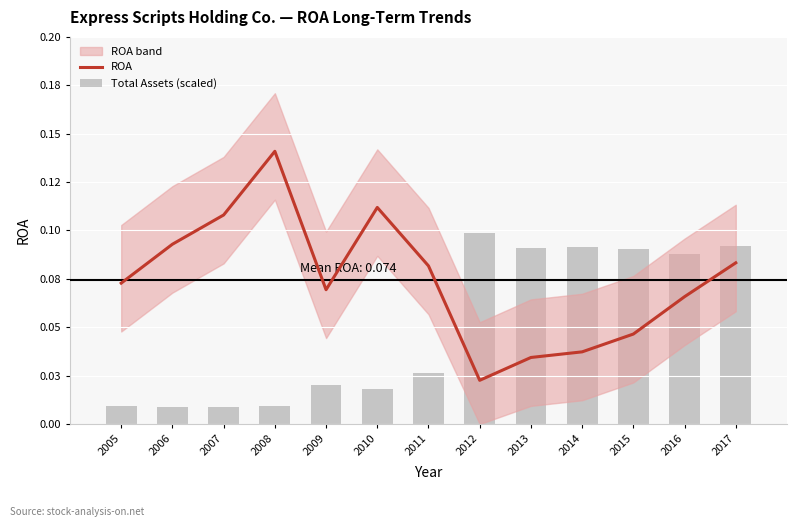

What value does the ROA series have at 2016?

0.1